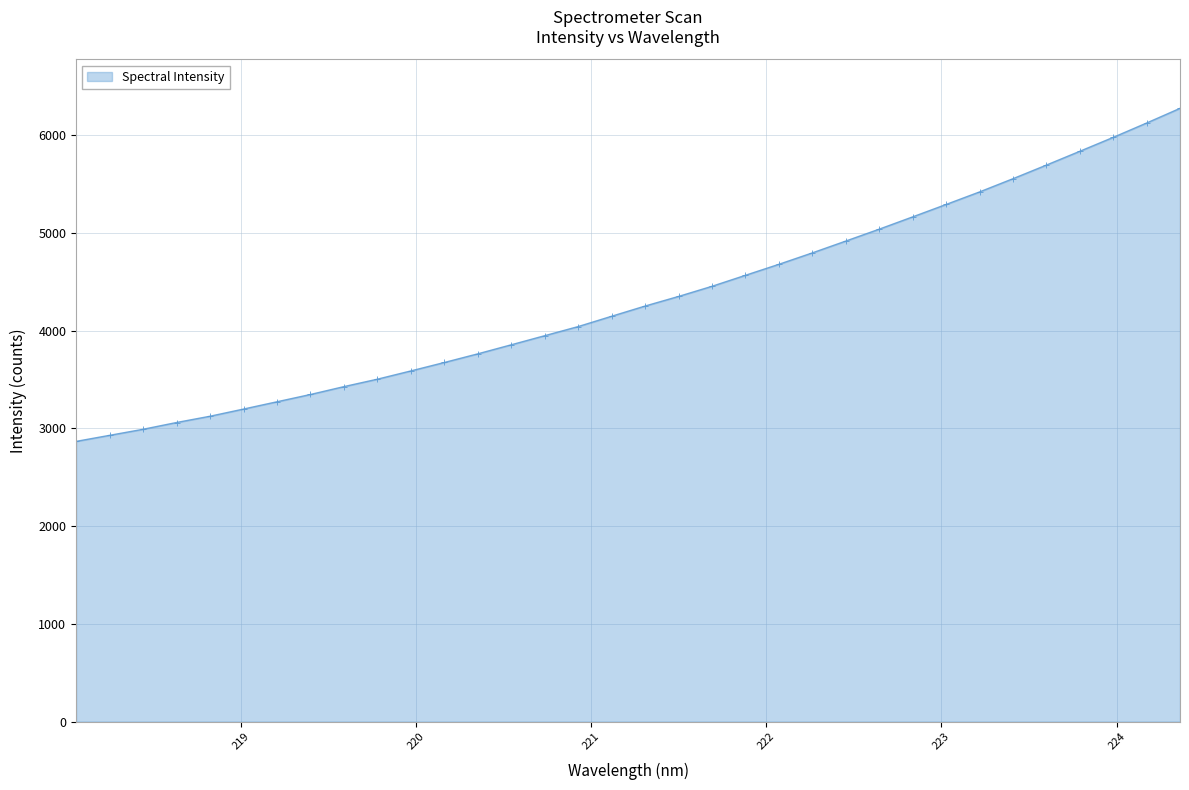

What is the greatest value displayed?

6274.0